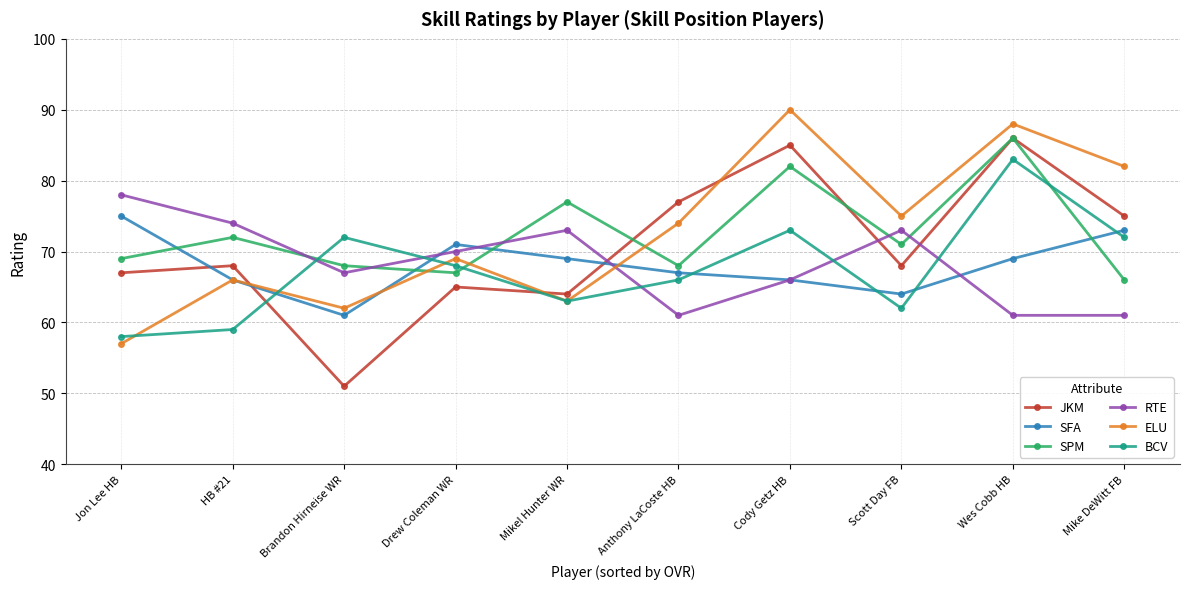

How many data points in RTE are less than 70?

5